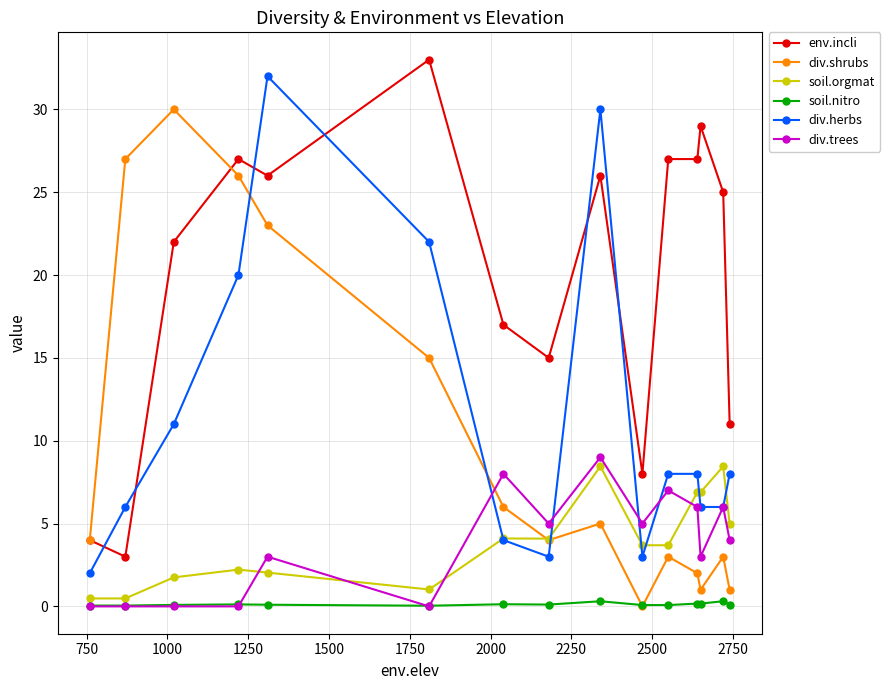

Which series has the largest total across all categories?

env.incli